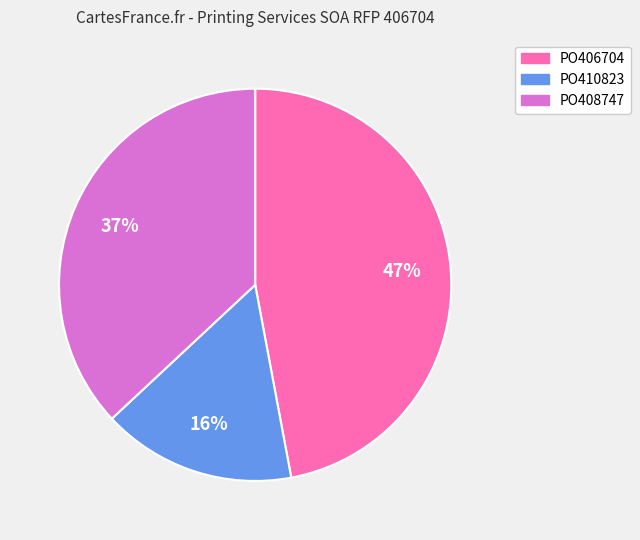

Which has a higher value, PO408747 or PO406704?

PO406704